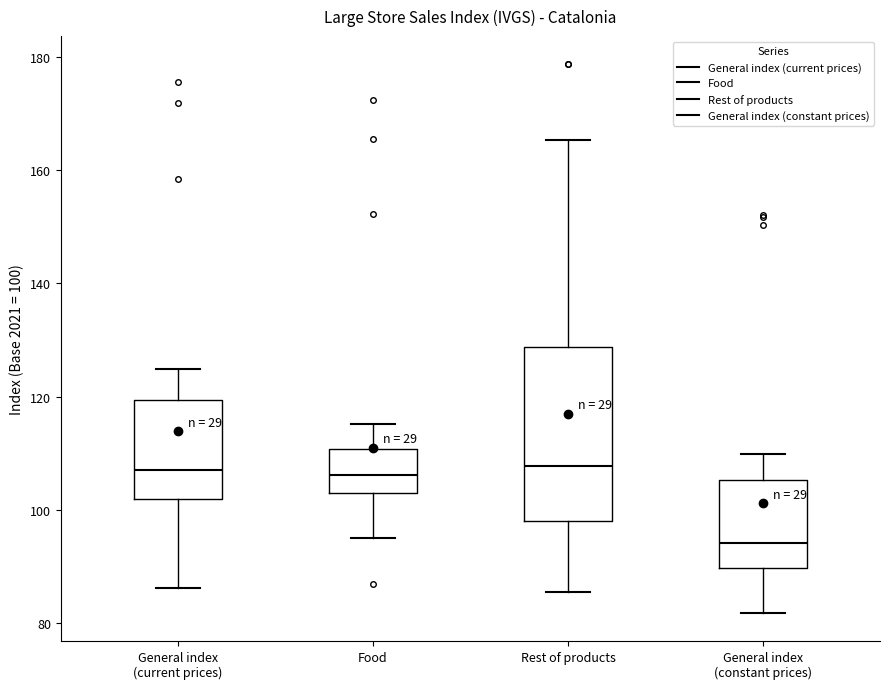

Where does the lower whisker of the box for General index (constant prices) end on the y-axis? The values are not printed on the chart, so give them approximately, as read against the axis.

82